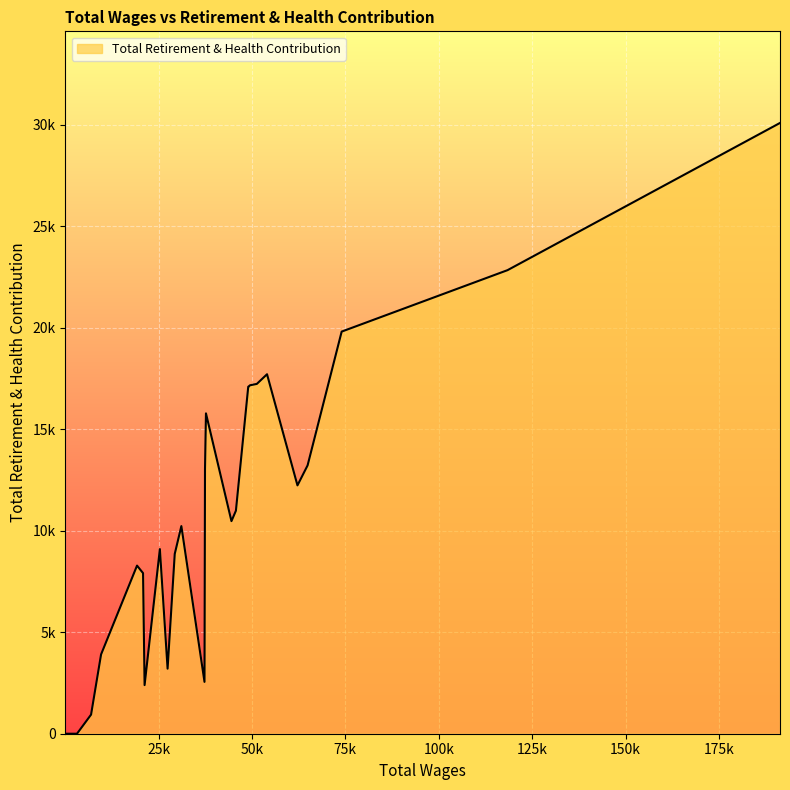

What is the difference between the maximum and minimum values?

30078